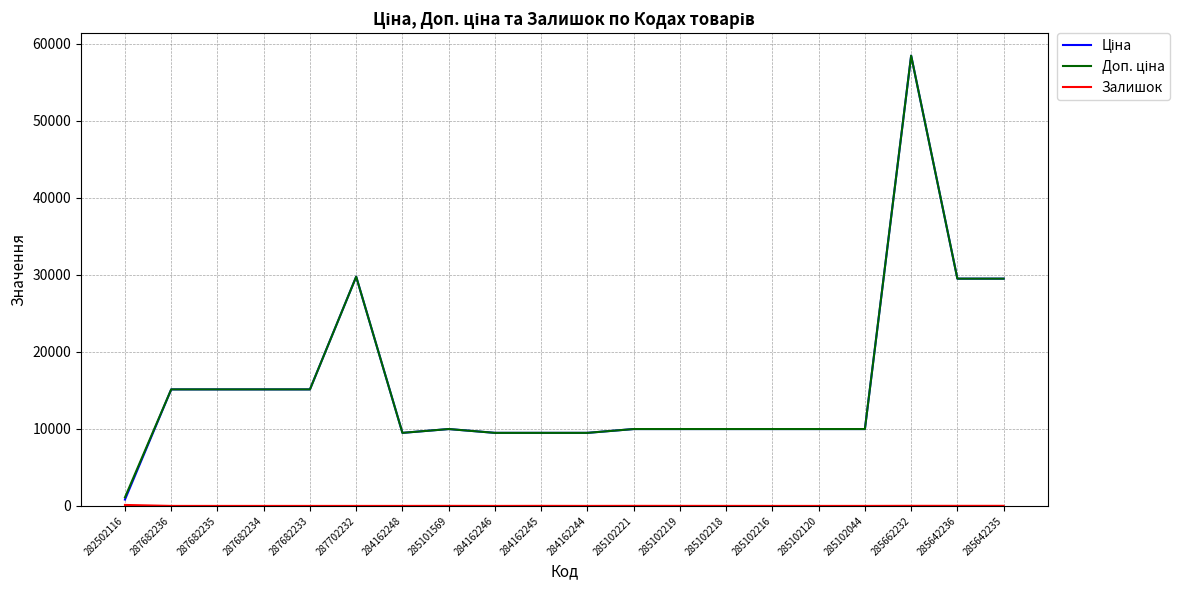

What is the difference between the highest and lowest values at 285102120?

9975.0